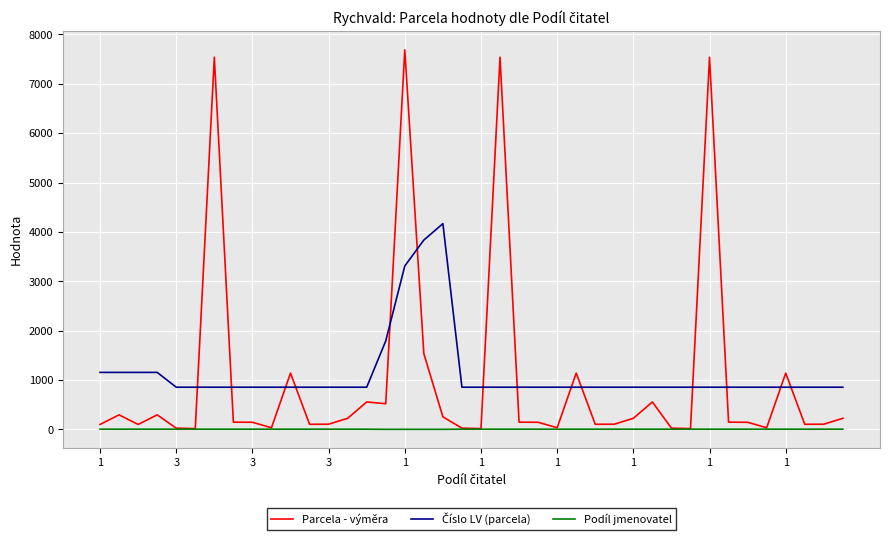

Count the Podíl jmenovatel values in the range 6 to 7.

36